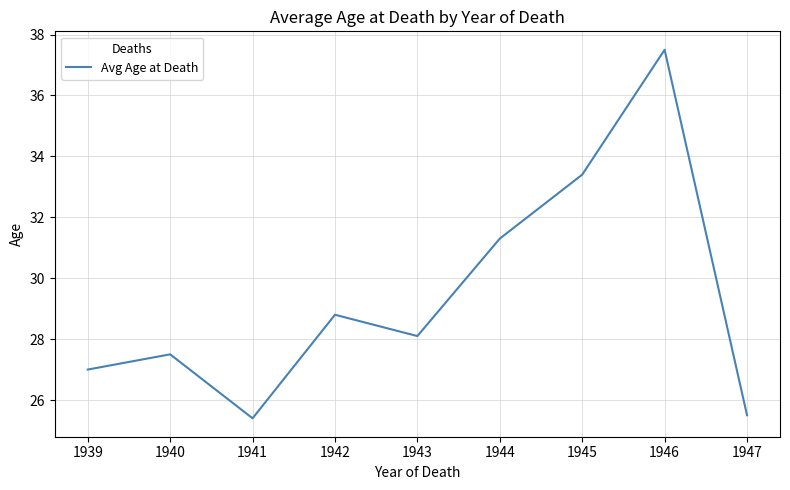

Is it true that the value at 1947 is 35.9?

False